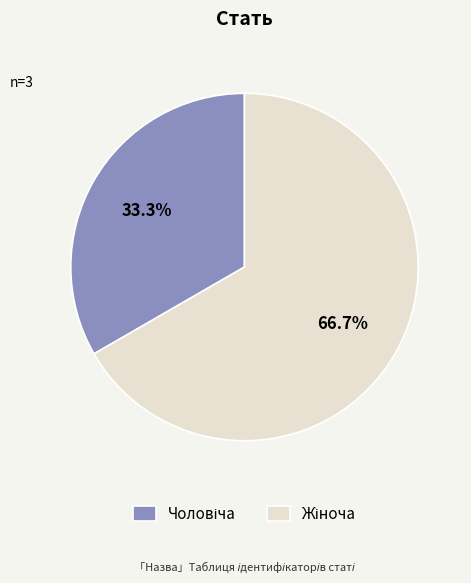

Is there a majority slice in this chart?

Yes